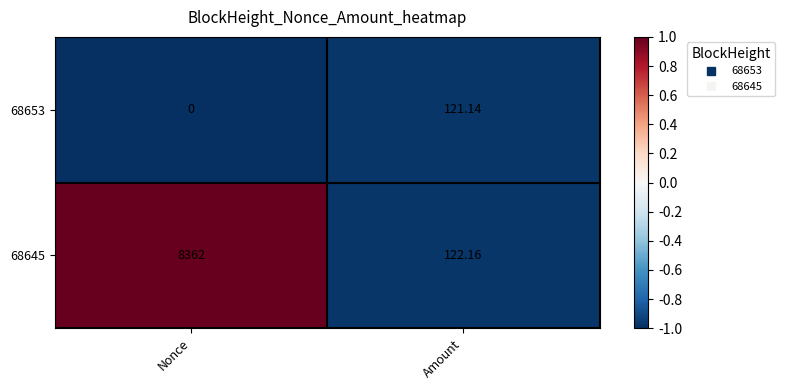

At how many categories does at least one series exceed 0?

2